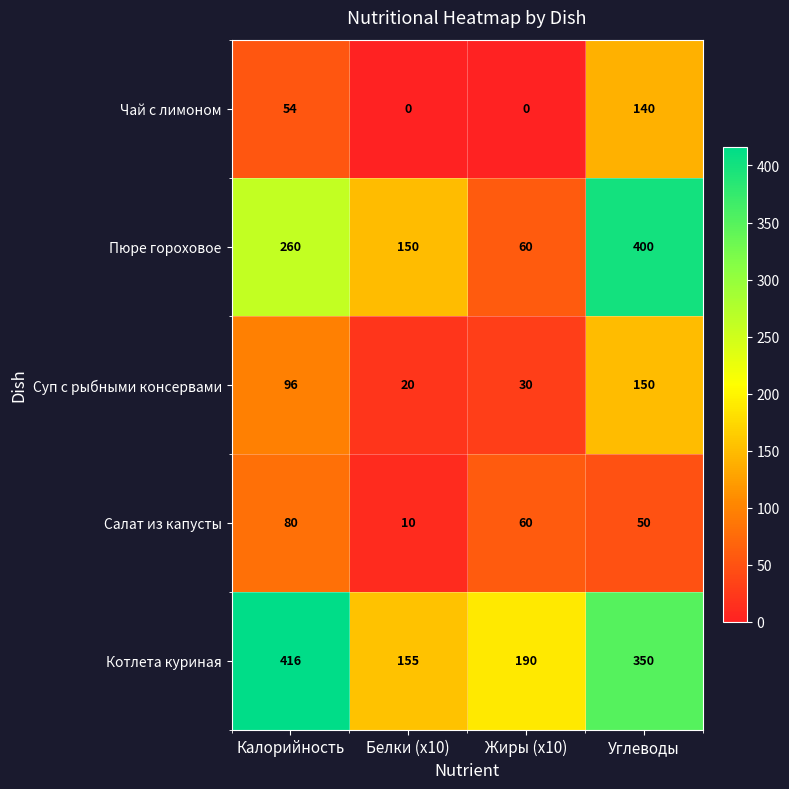

Where is Суп с рыбными консервами nearest to the value 85?

Калорийность